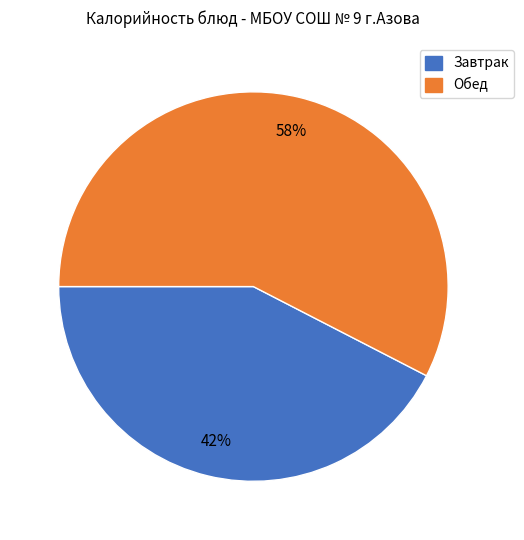

Is it true that Обед is 68% of the pie?

False